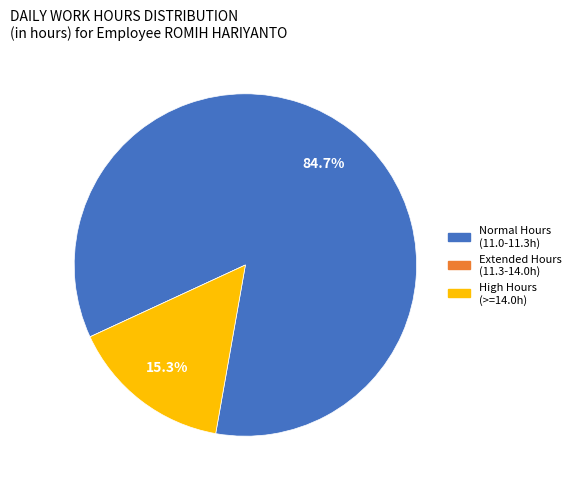

What percentage is NOT represented by Normal Hours (11.0-11.3h)?

15.3%